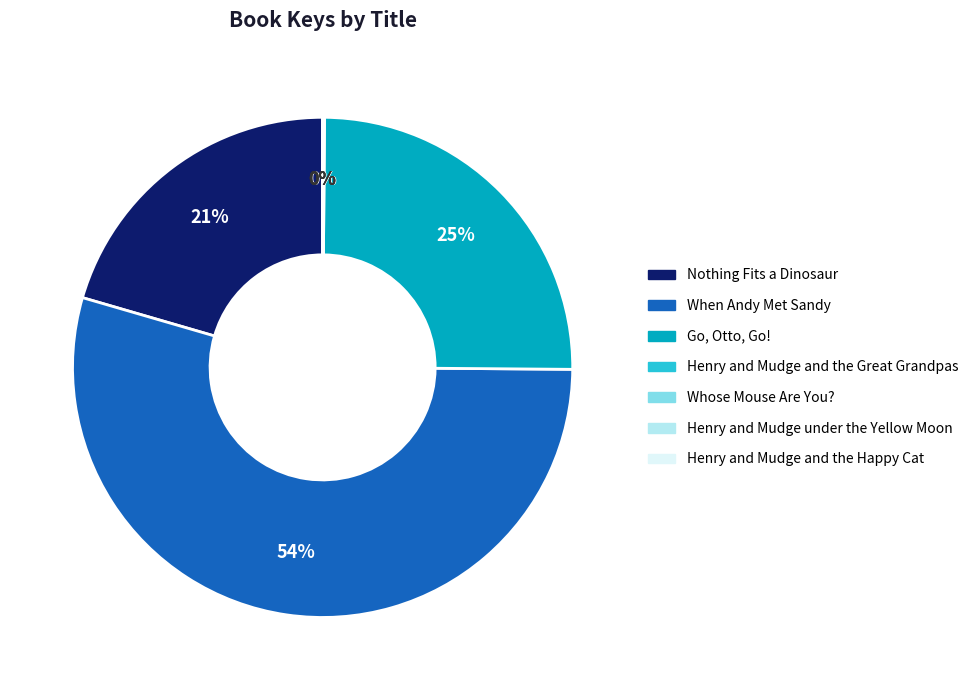

Which category has the biggest portion of the pie?

When Andy Met Sandy